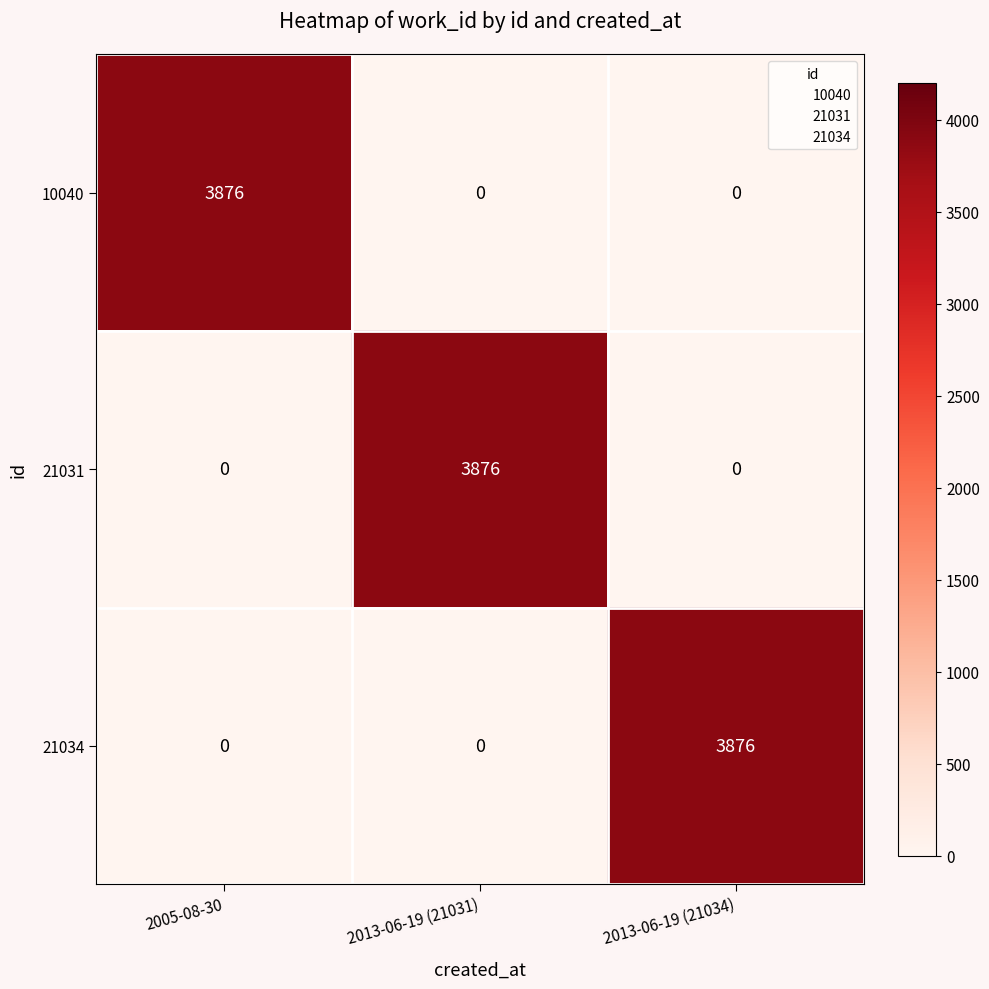

Count the 21034 values in the range 0 to 3876.

3